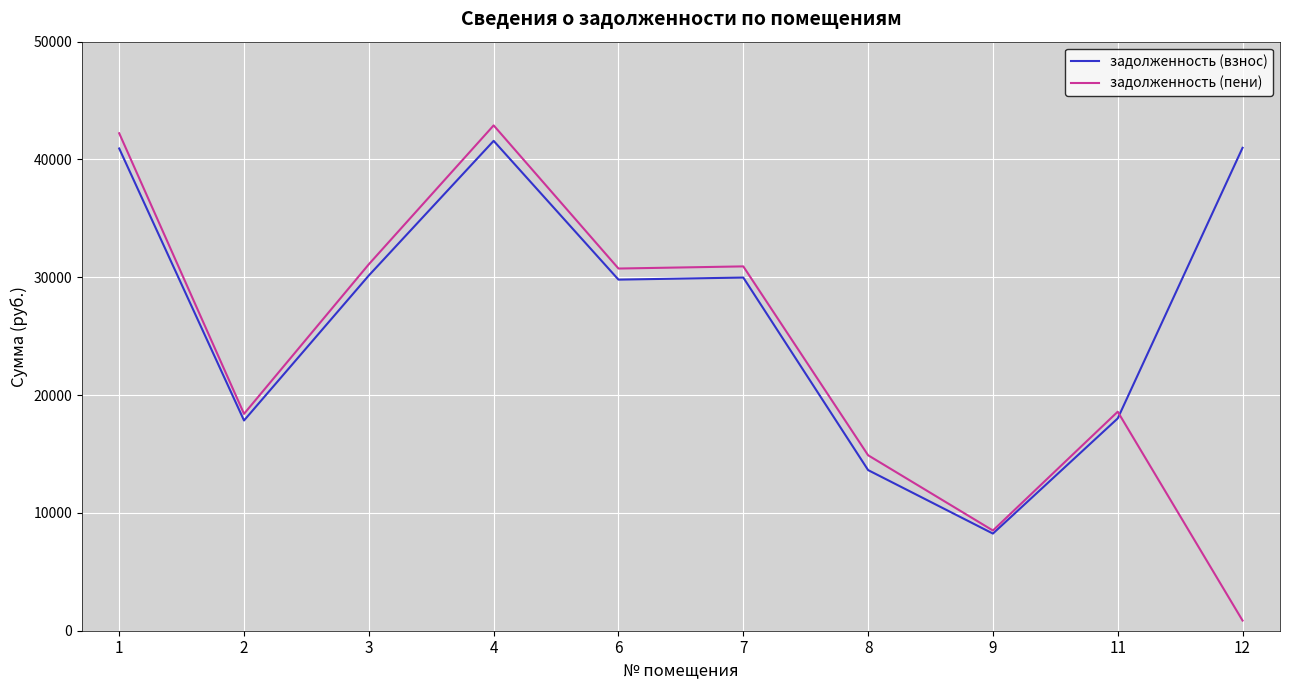

How many lines are shown in the chart?

2